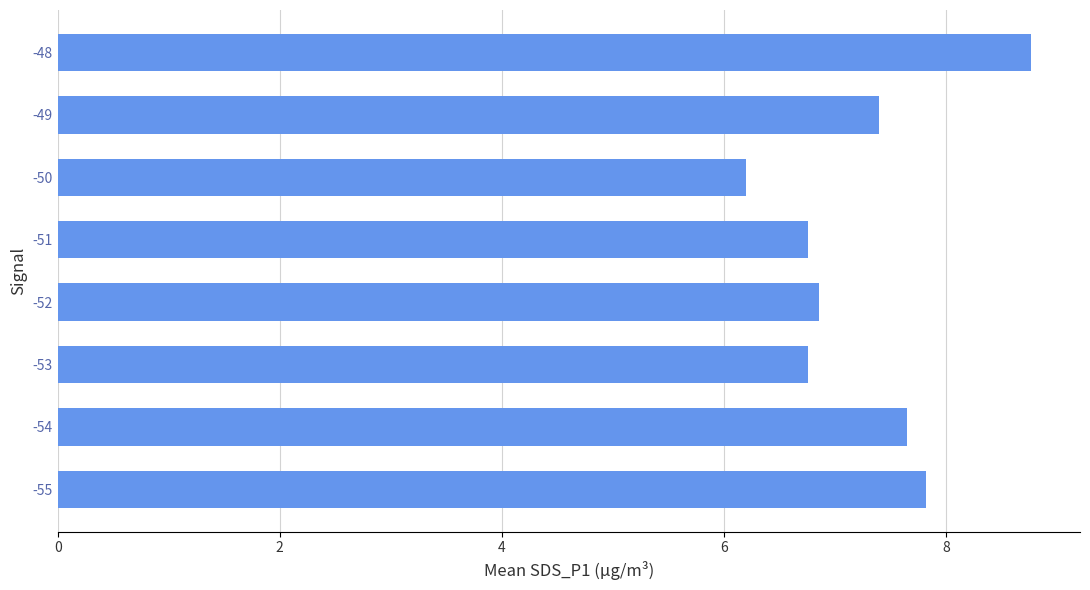

What is the sum of all values?

58.2